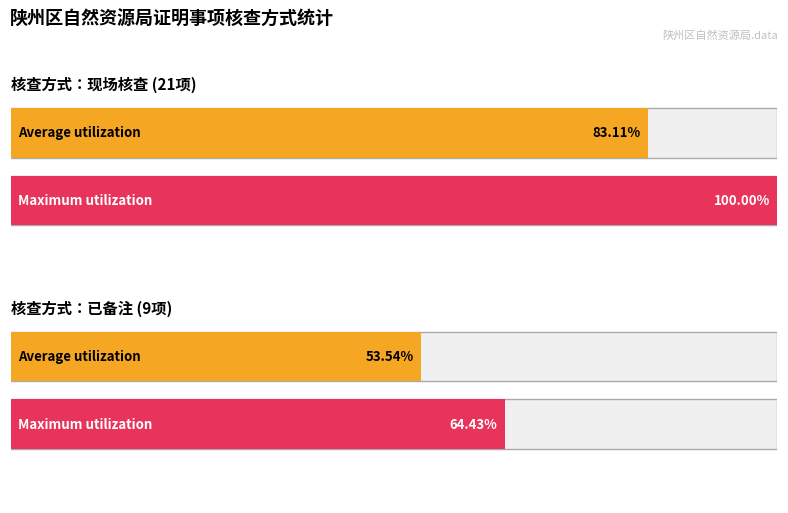

Is the value of 已备注 at 已备注 greater than the value of 现场核查 at 已备注?

Yes